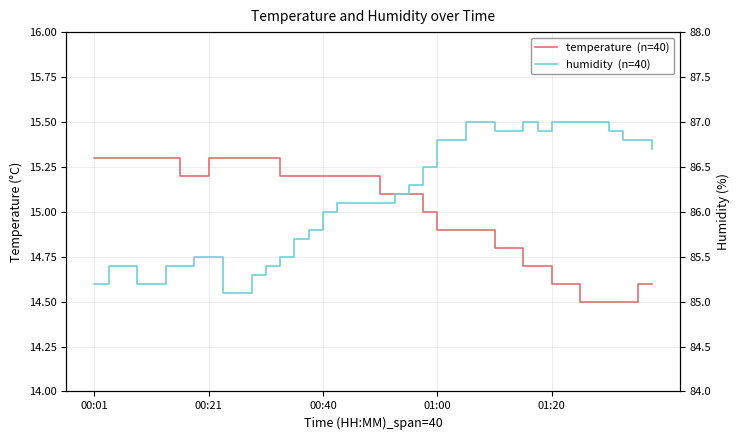

Which series changed the most between 12 and 39?

humidity  (n=40)